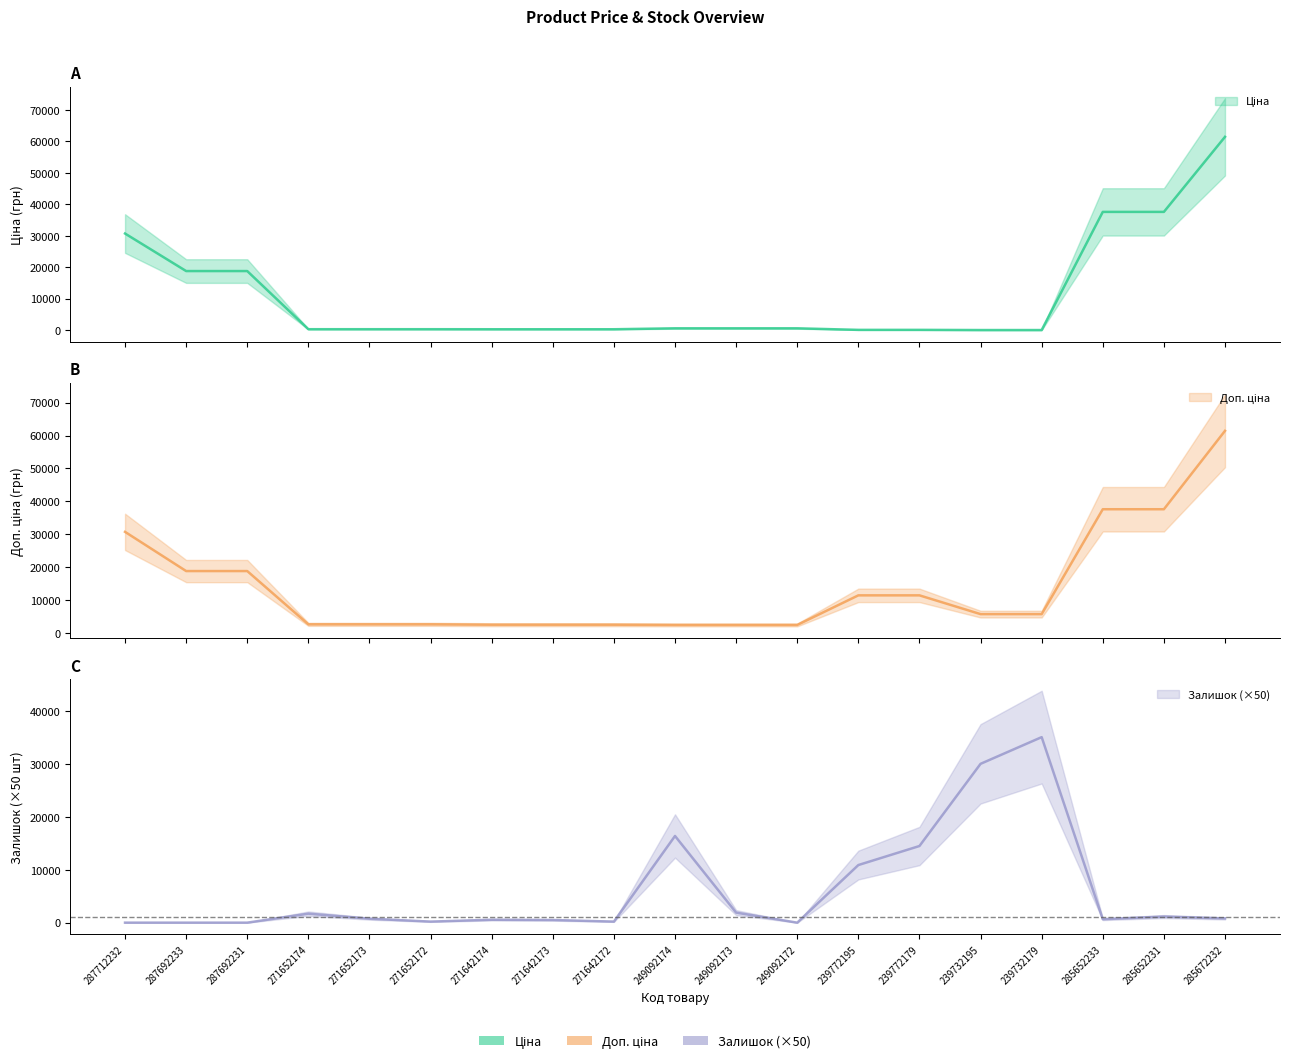

Where does the Залишок series first go above 750?

271652174